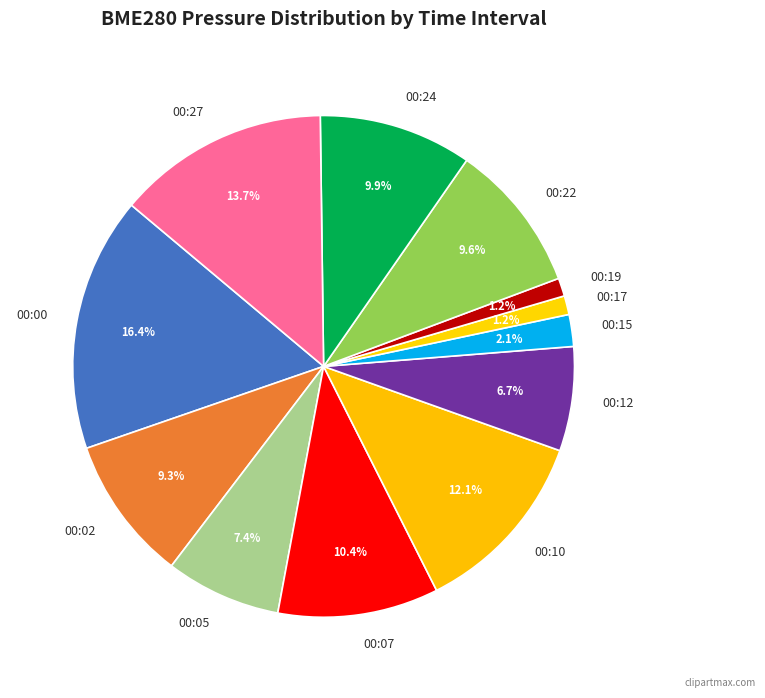

Does 00:22 account for over 50% of the chart?

No